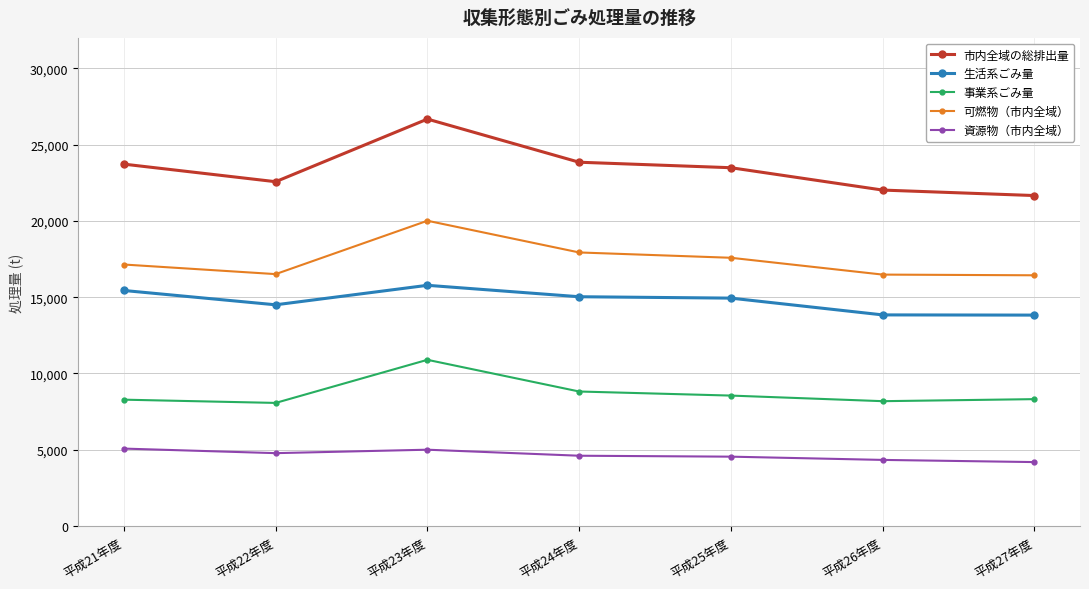

True or false: 可燃物（市内全域） has more than 0 interior local peaks.

True